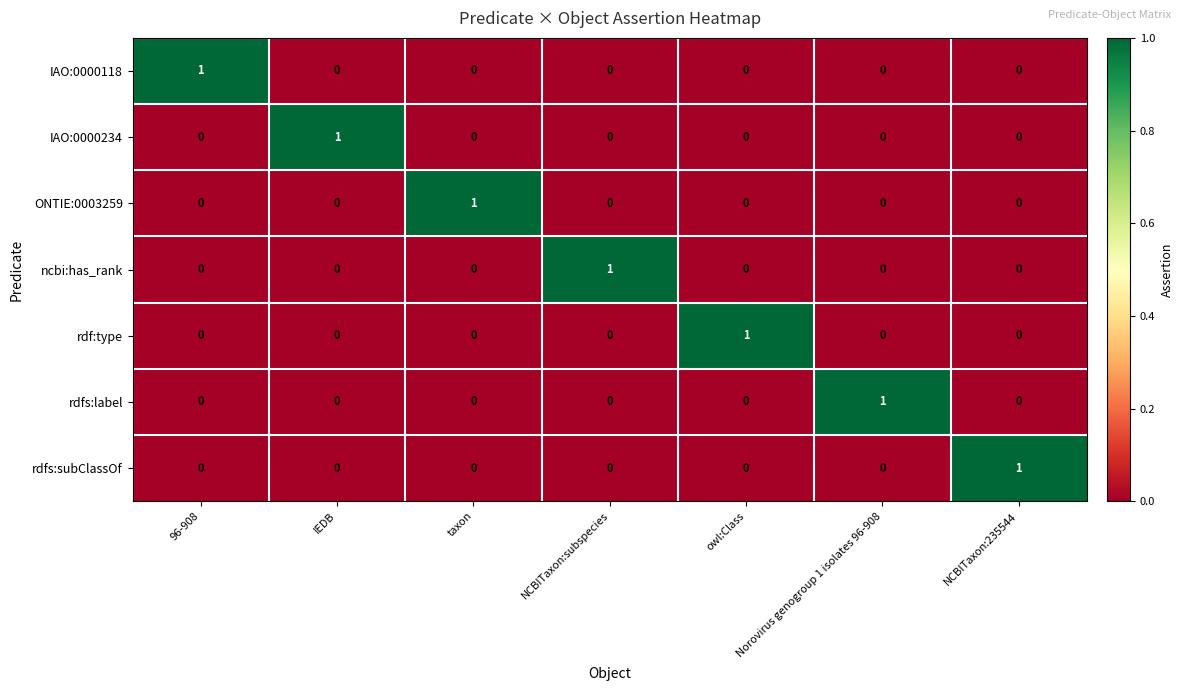

How many positive values does the rdfs:subClassOf series have?

1